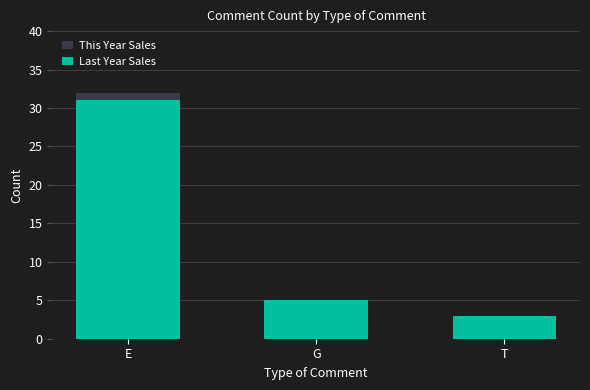

The value of Last Year Sales at E is 31. True or false?

True